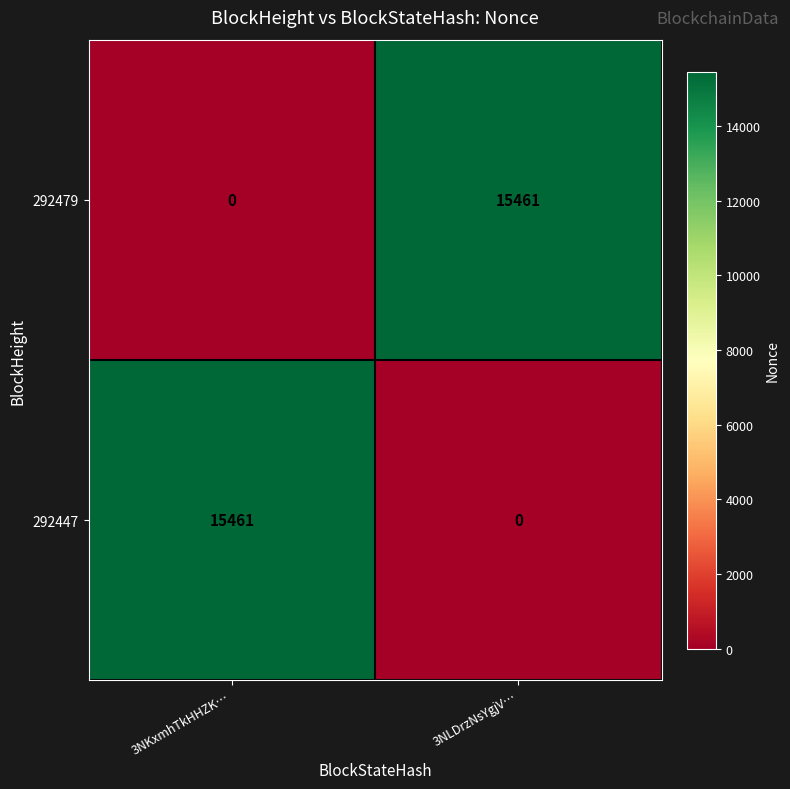

What is the sum of the 292479 values at 3NLDrzNsYgjV… and 3NKxmhTkHHZK…?

15461